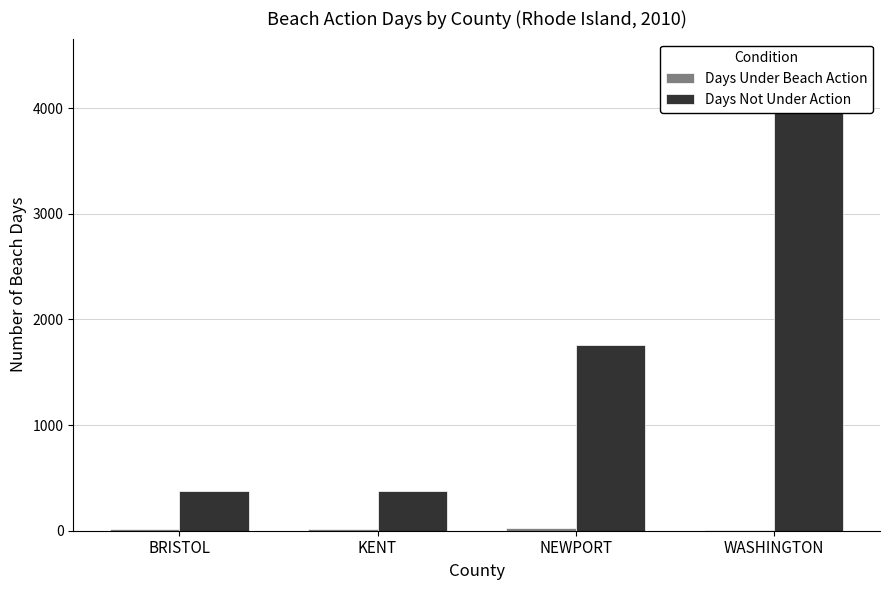

At how many categories does at least one series exceed 4163?

1